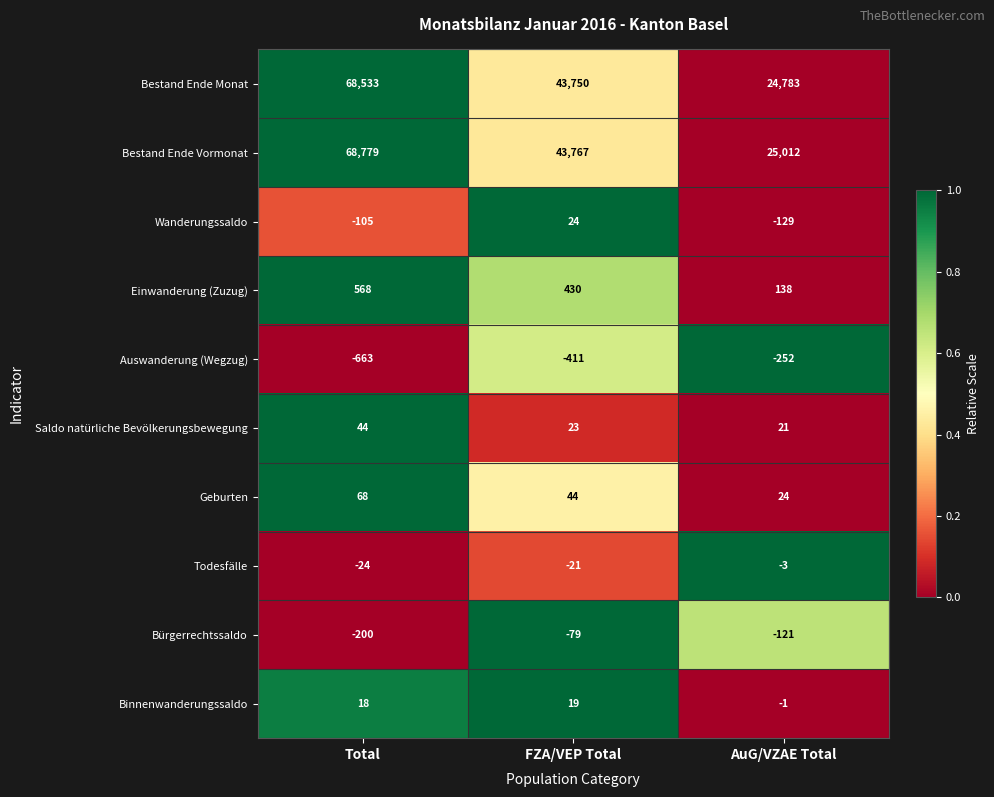

The Bürgerrechtssaldo series shows -200 at Total. True or false?

True